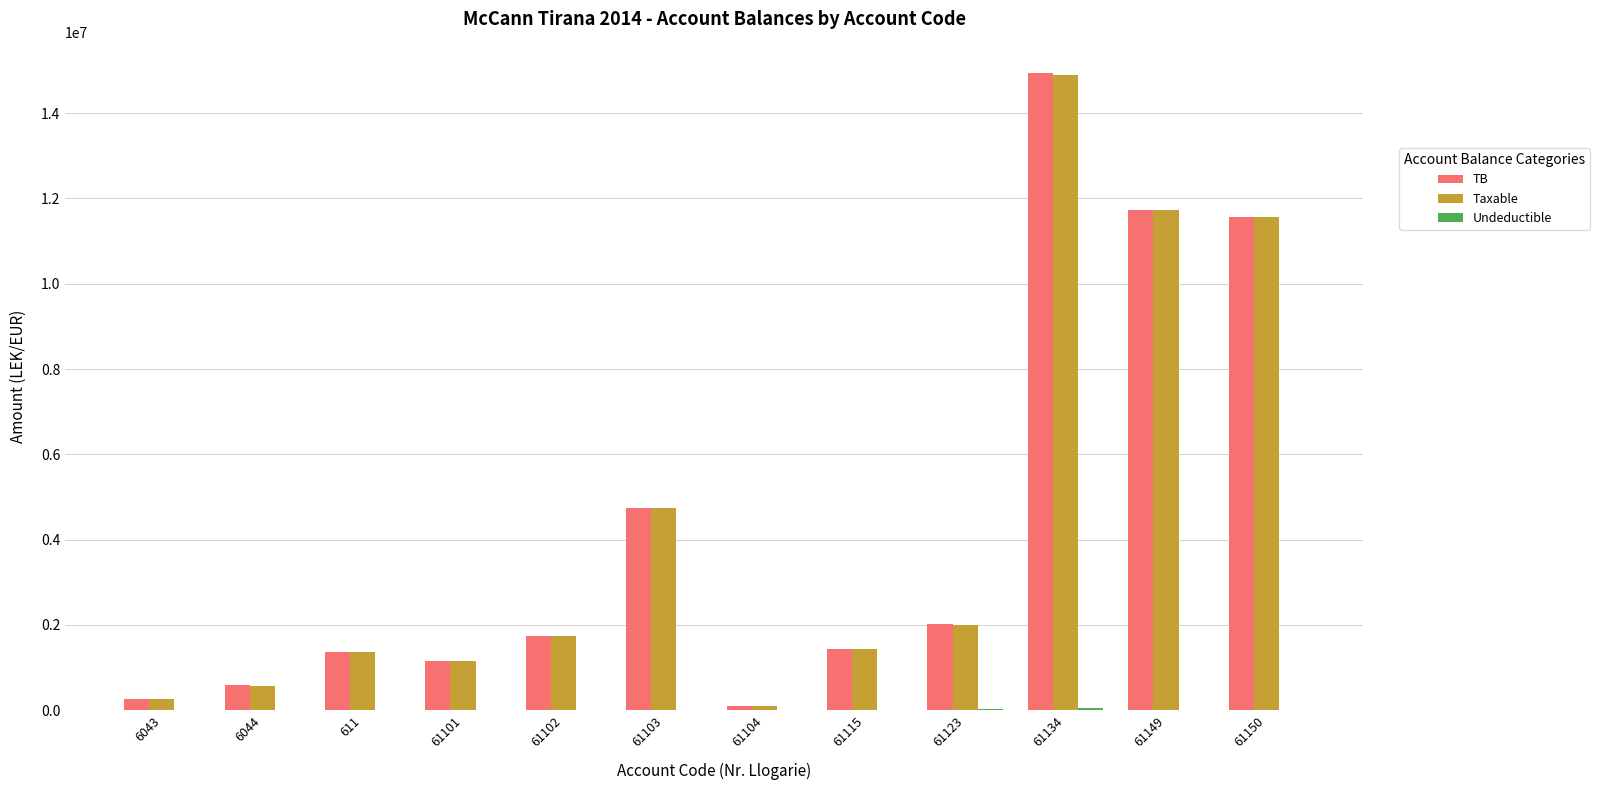

How many distinct data groups are displayed?

3